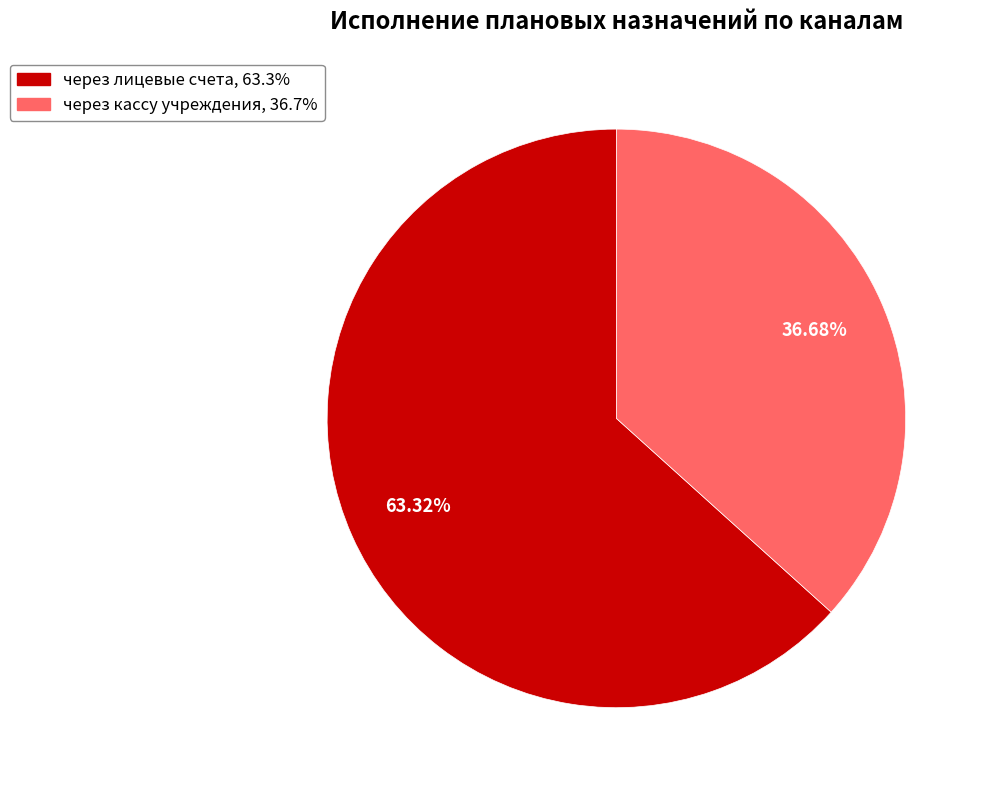

How many slices are in this pie chart?

2